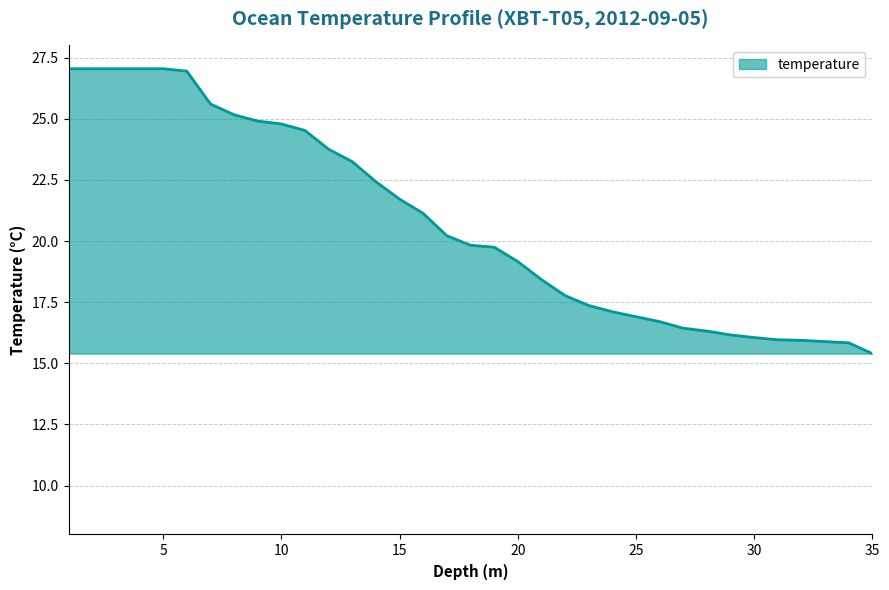

How many lines are shown in the chart?

1